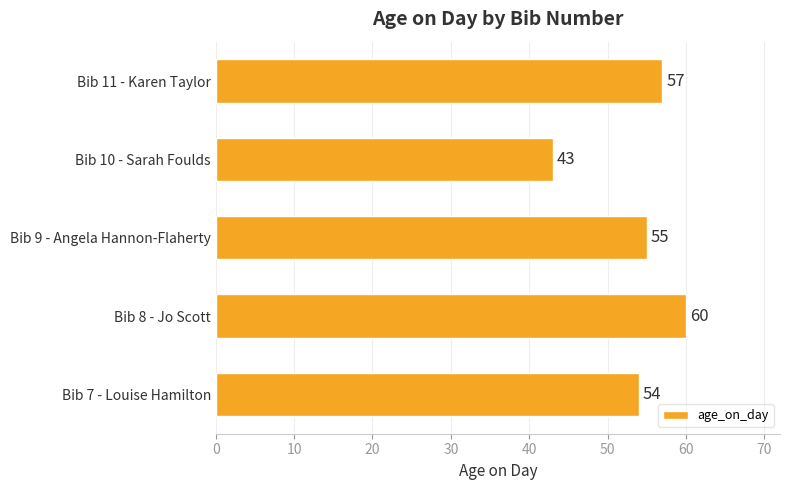

Rank the categories by value from highest to lowest.

Bib 8 - Jo Scott, Bib 11 - Karen Taylor, Bib 9 - Angela Hannon-Flaherty, Bib 7 - Louise Hamilton, Bib 10 - Sarah Foulds